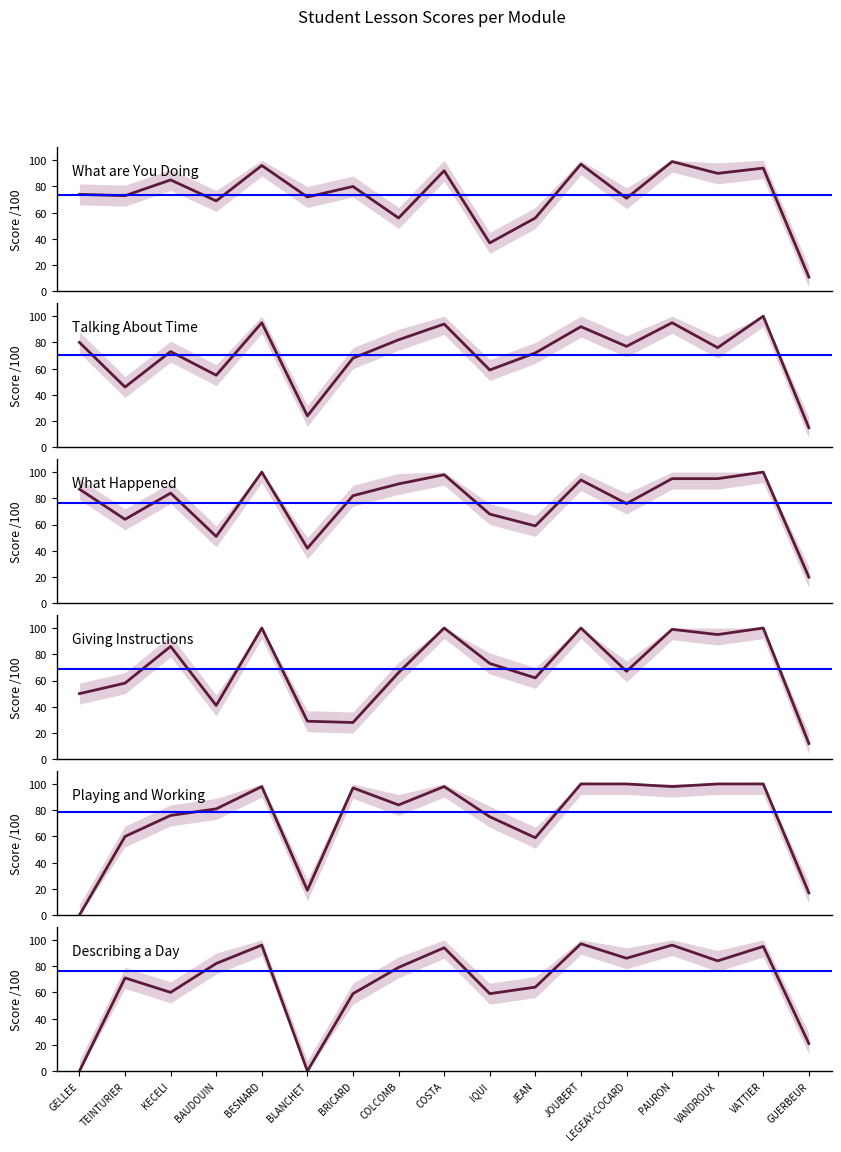

How many lines are shown in the chart?

6